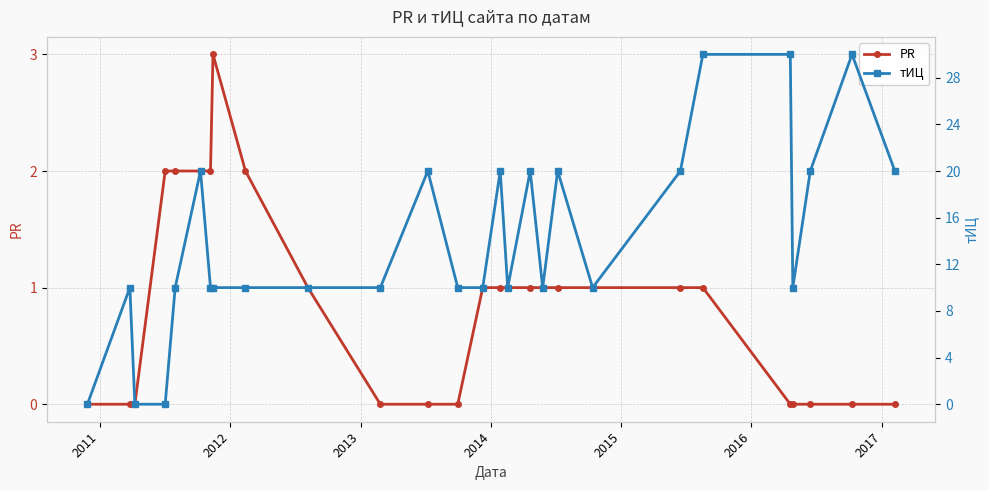

What is the sum of all PR values?

23